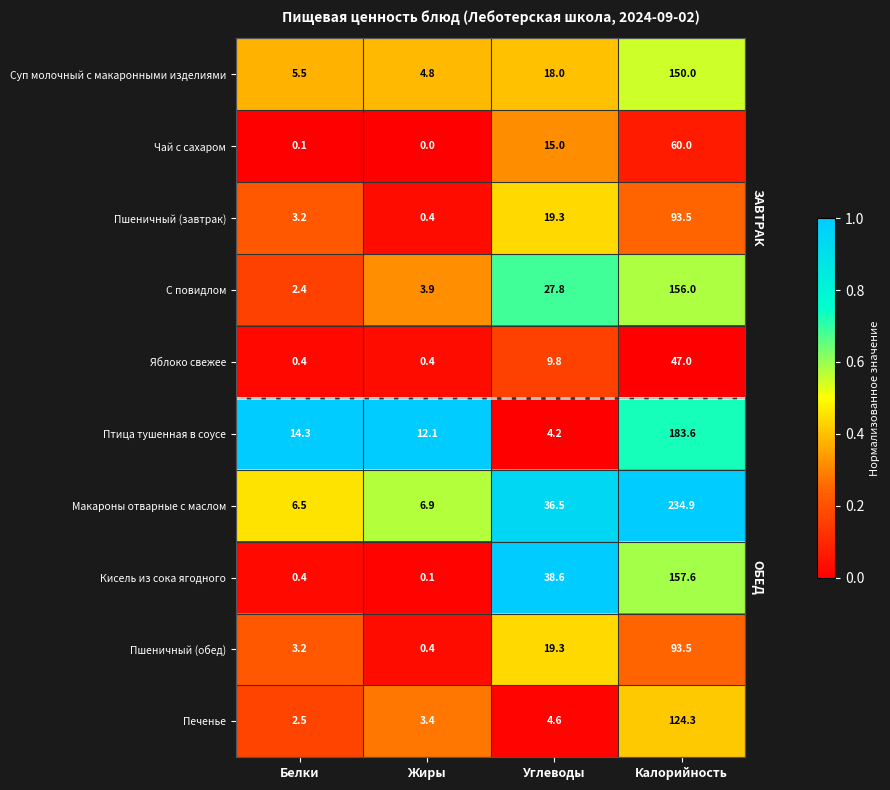

Rank the categories by Чай с сахаром value from lowest to highest.

Жиры, Белки, Углеводы, Калорийность